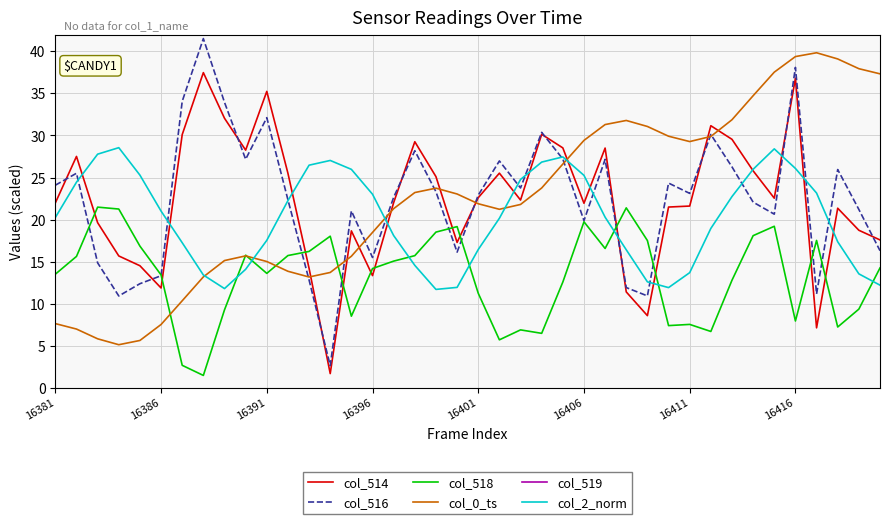

True or false: col_0_ts and col_514 cross at least once.

True